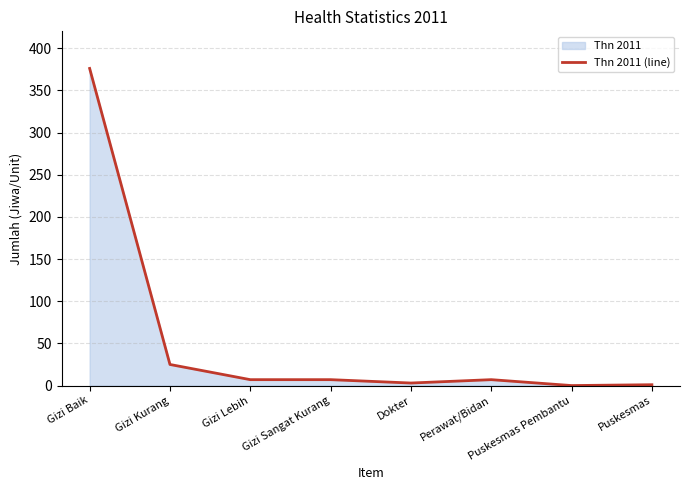

What is the sum of all values?

426